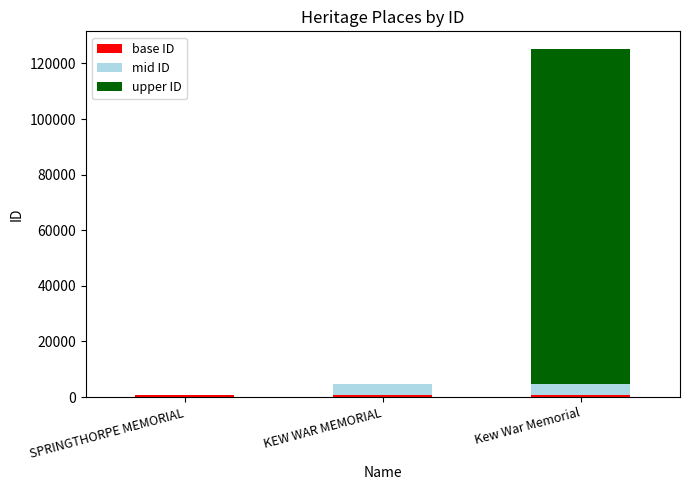

Are the bars horizontal?

No